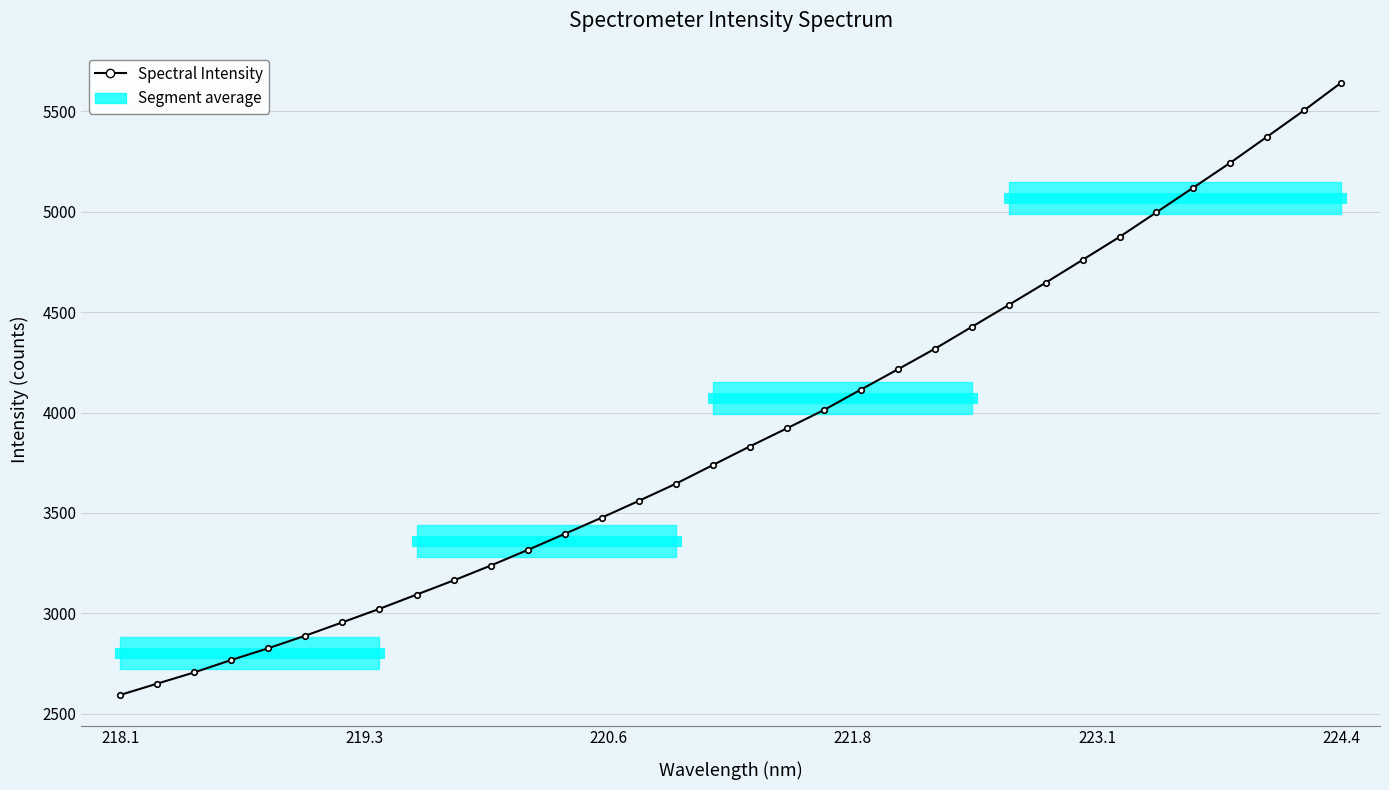

Does the chart have visible grid lines?

Yes